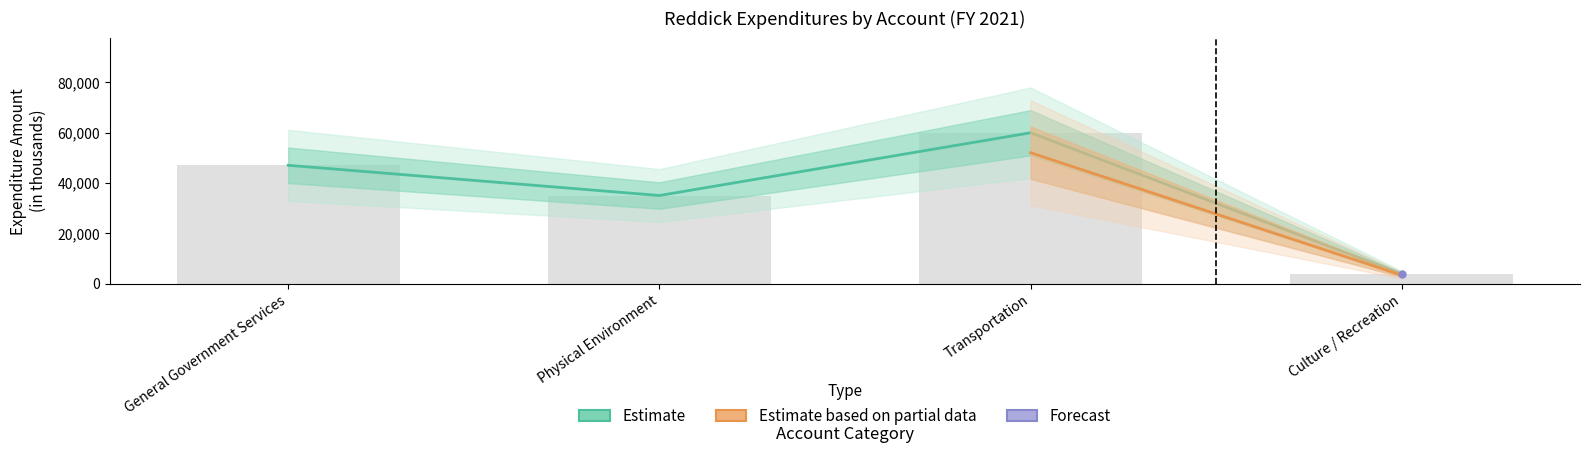

How many data points does each series have?

4